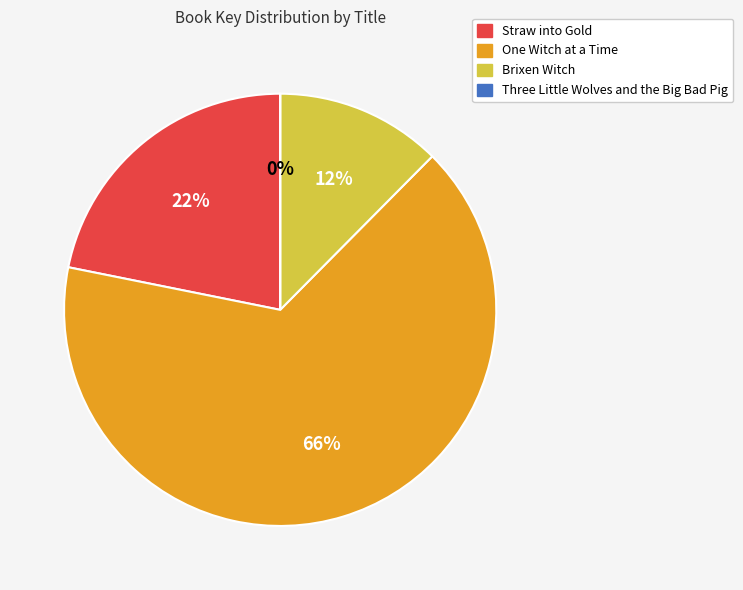

To the nearest percent, what is the difference between the largest and smallest slice percentages?

66%